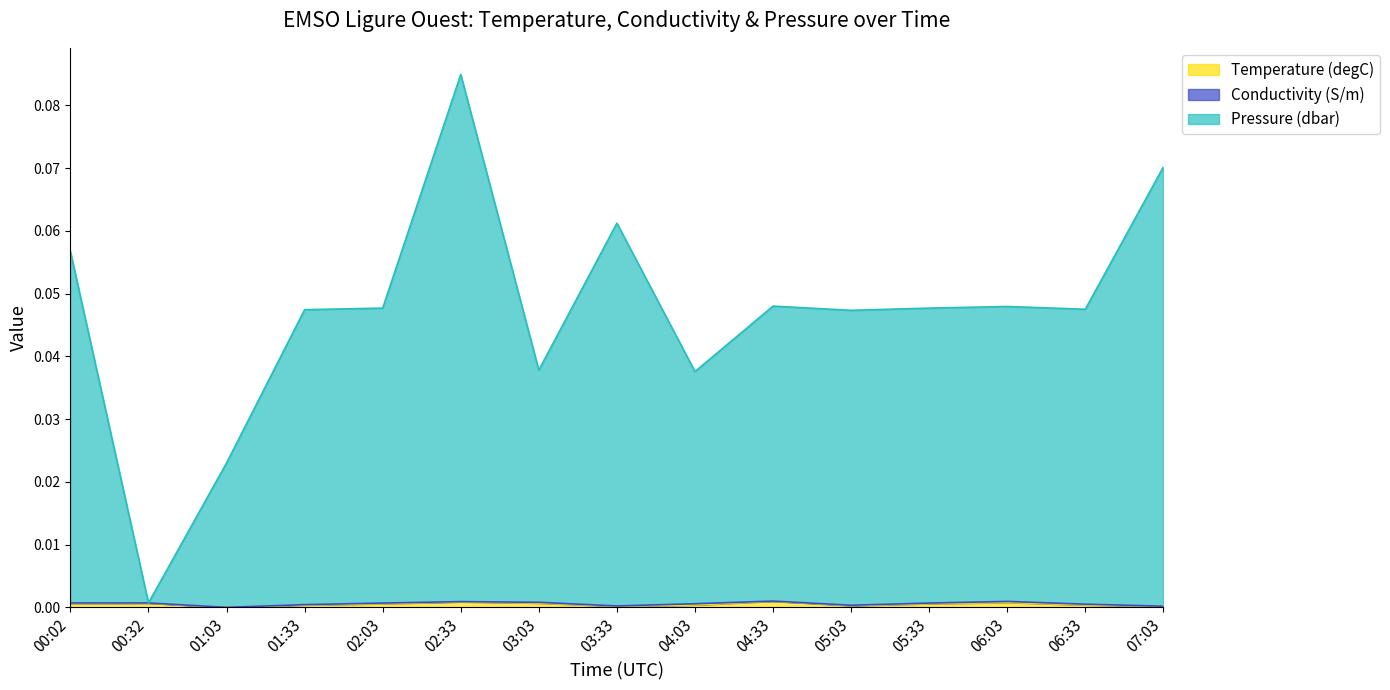

What is the maximum value for Pressure (dbar)?

0.1